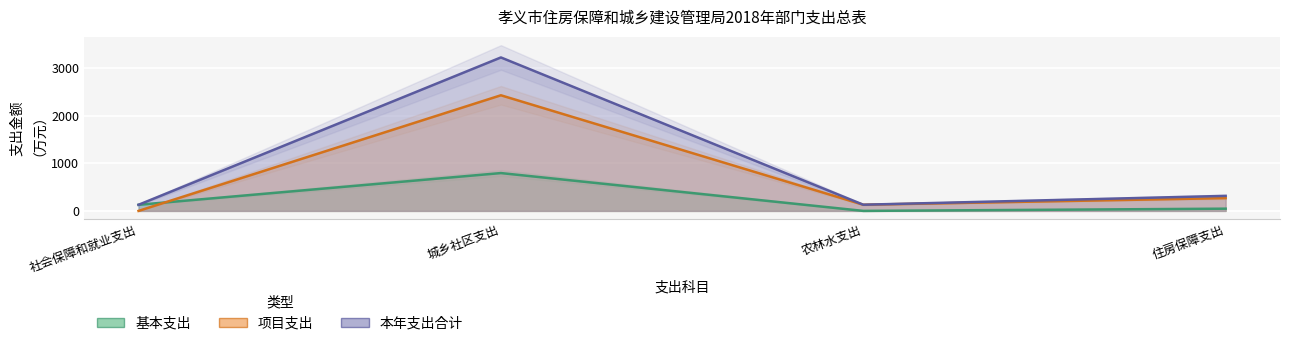

True or false: 基本支出 and 项目支出 intersect in this chart.

True